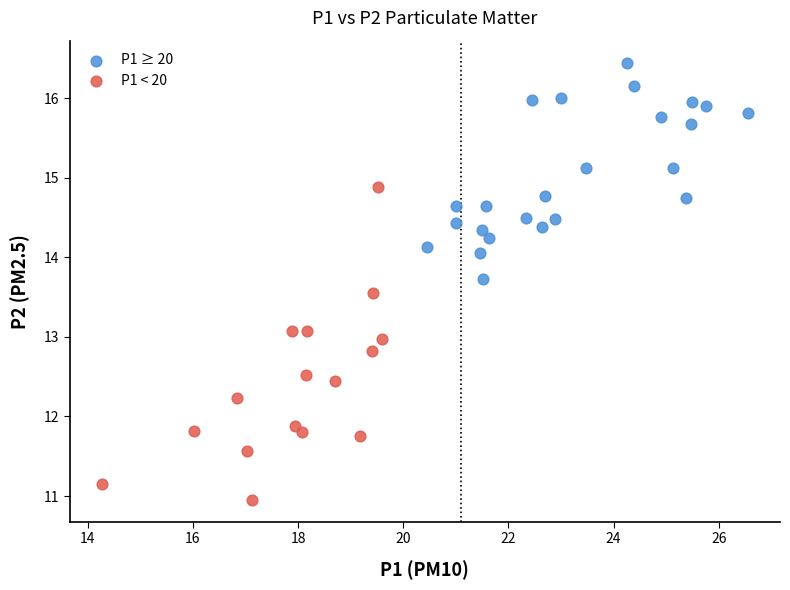

Which series contains the highest Y value?

P1 ≥ 20